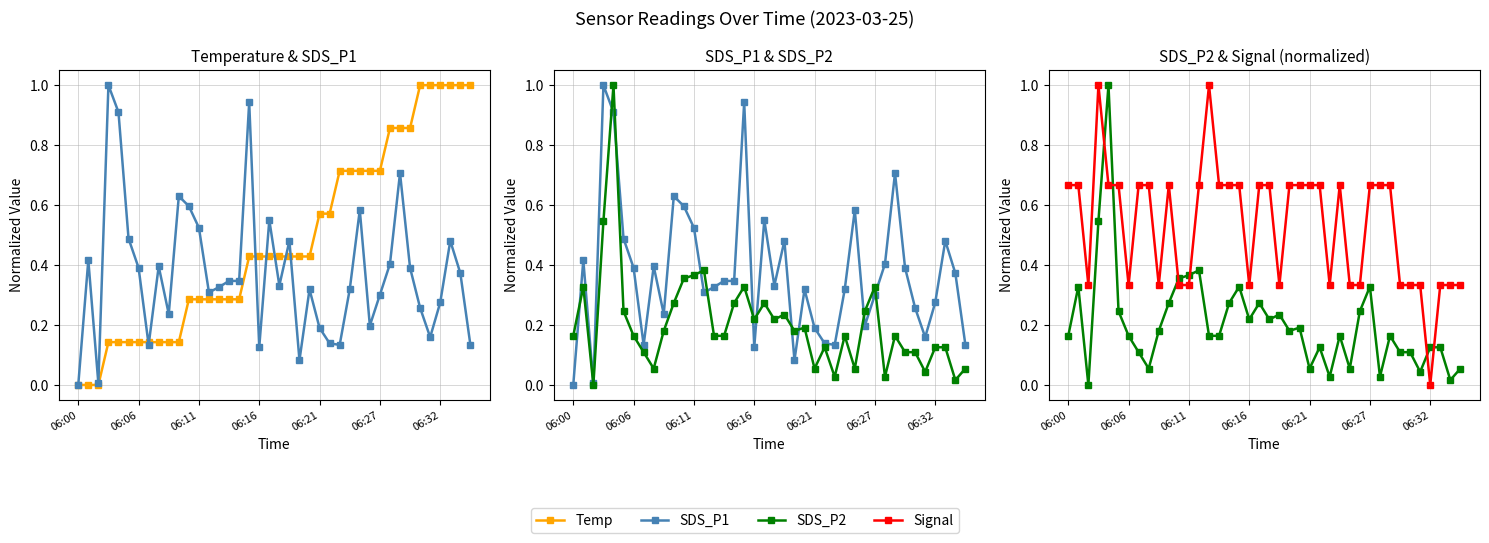

What is the greatest value displayed?

1.0